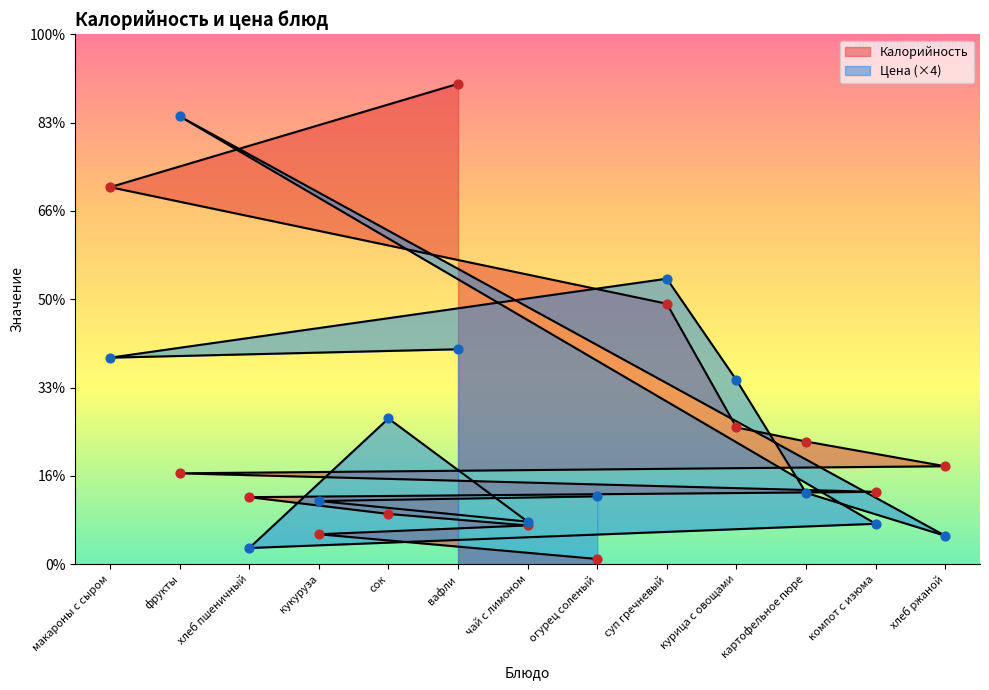

What are all the series names shown in the legend?

Калорийность, Цена